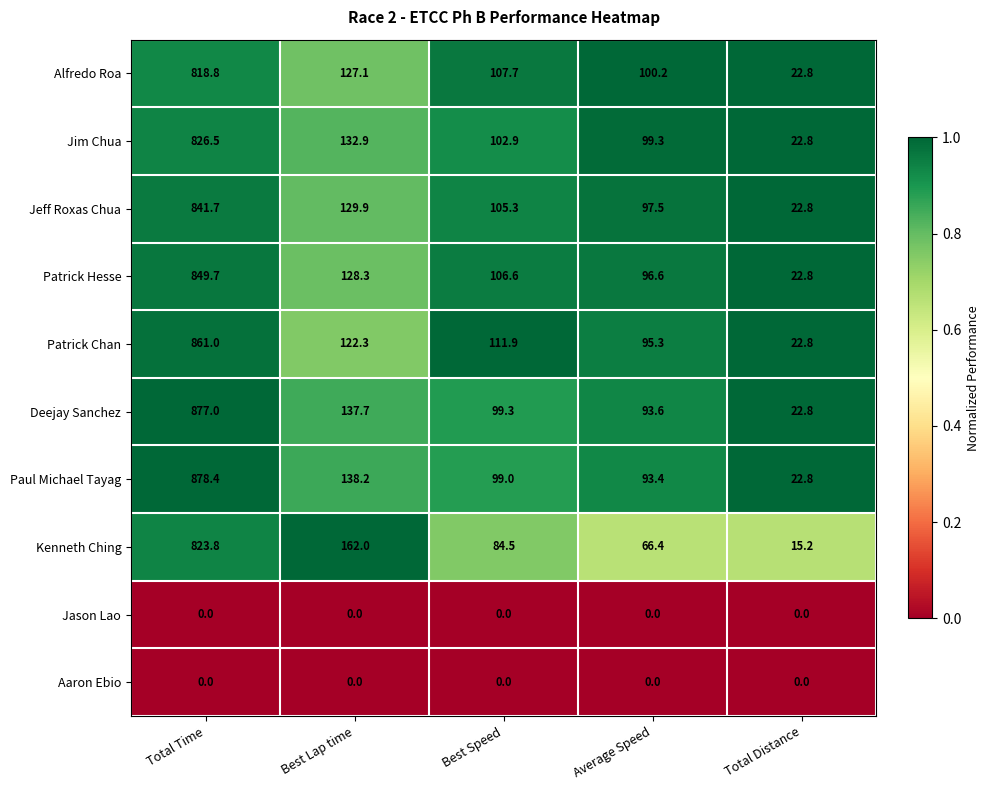

What is the difference between the maximum and minimum values in the Jeff Roxas Chua series?

818.9